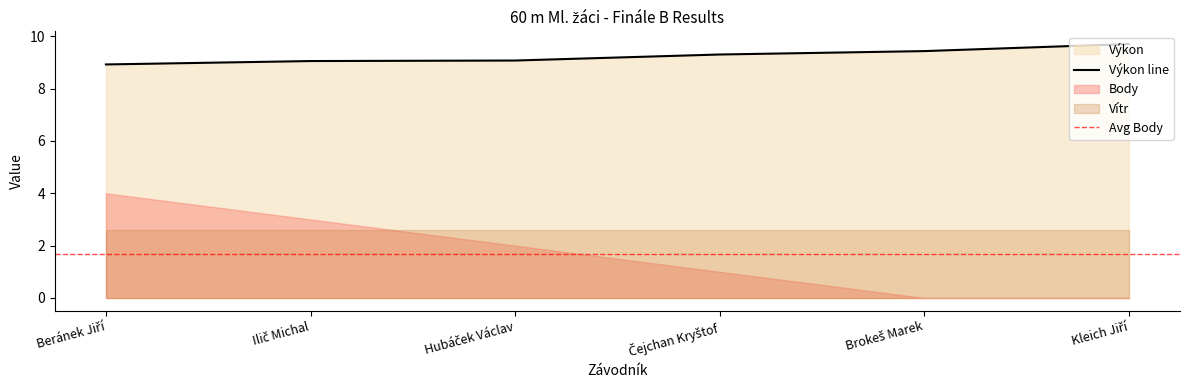

Is it true that Vítr equals 2.6 at Kleich Jiří?

True